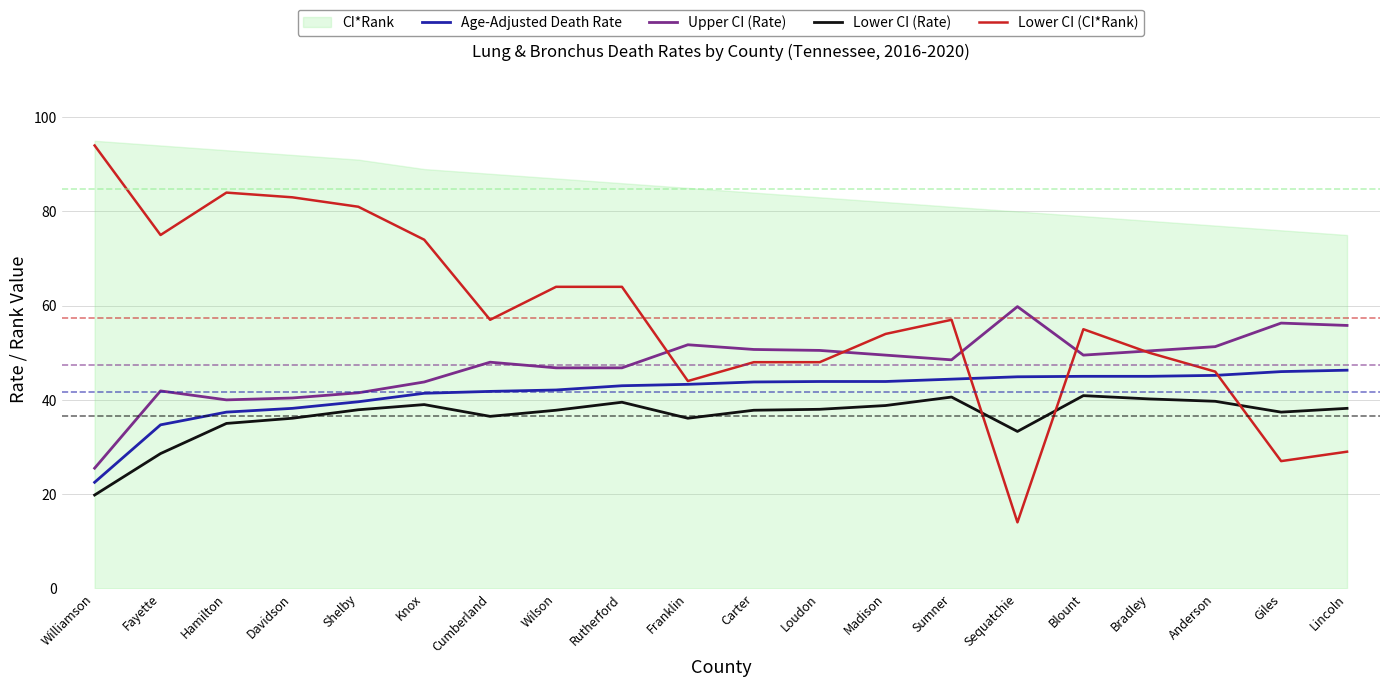

The value of Lower CI (CI*Rank) at Hamilton is 84.0. True or false?

True